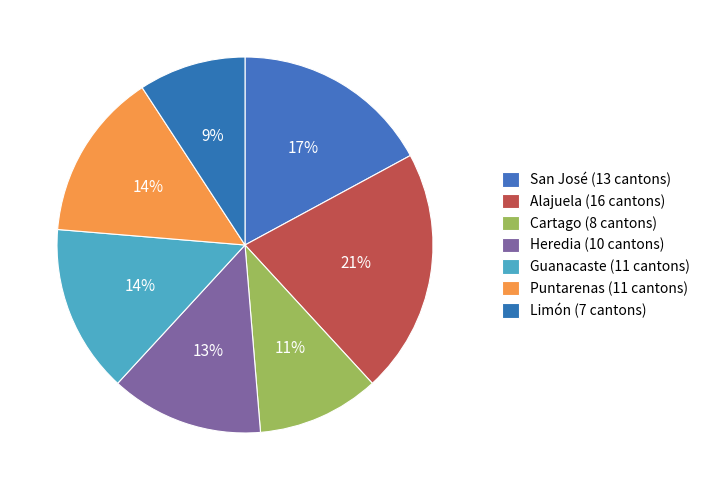

Combined, do Limón and Alajuela account for over 50%?

No